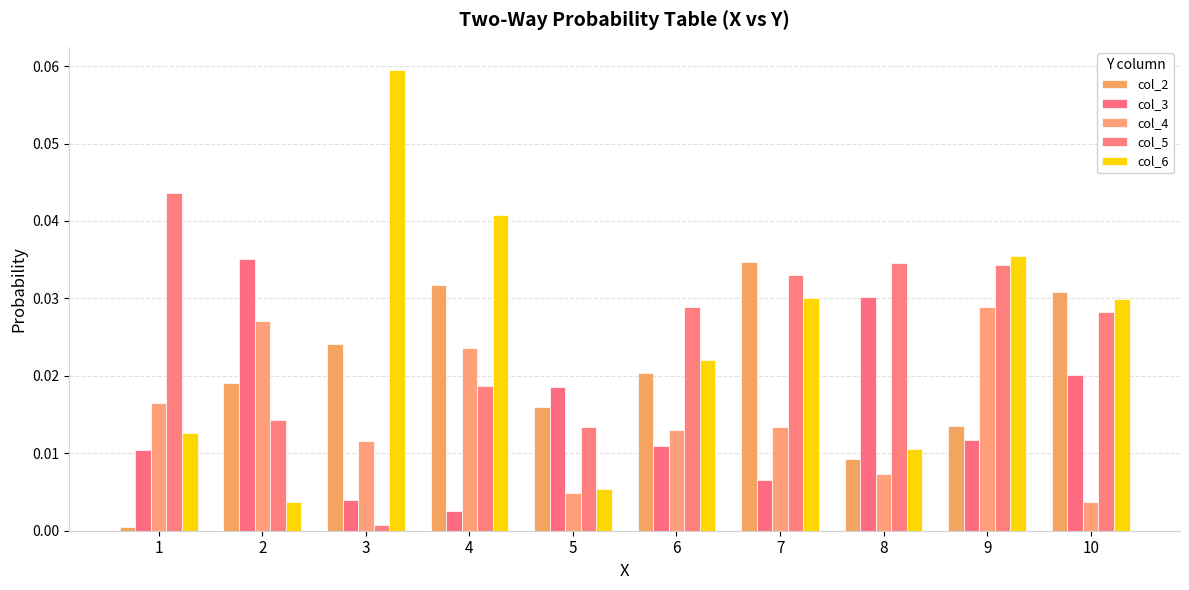

True or false: col_4 has a value of 0.0 at 1.

False